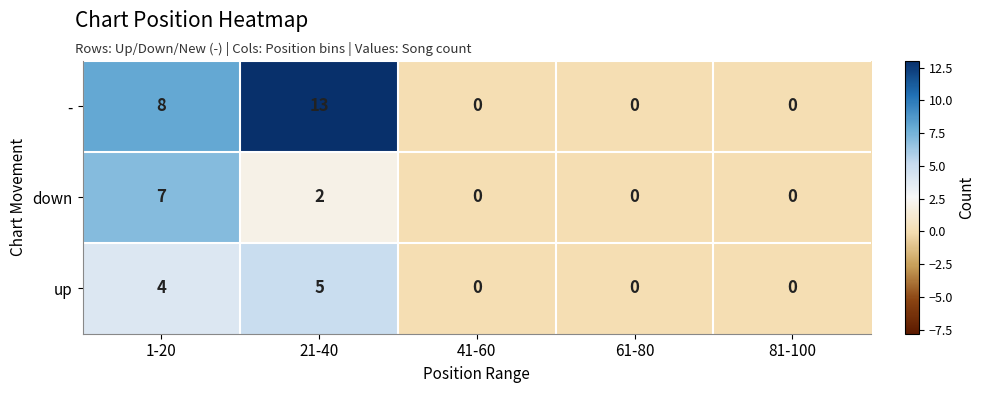

What is the sum of all up values?

9